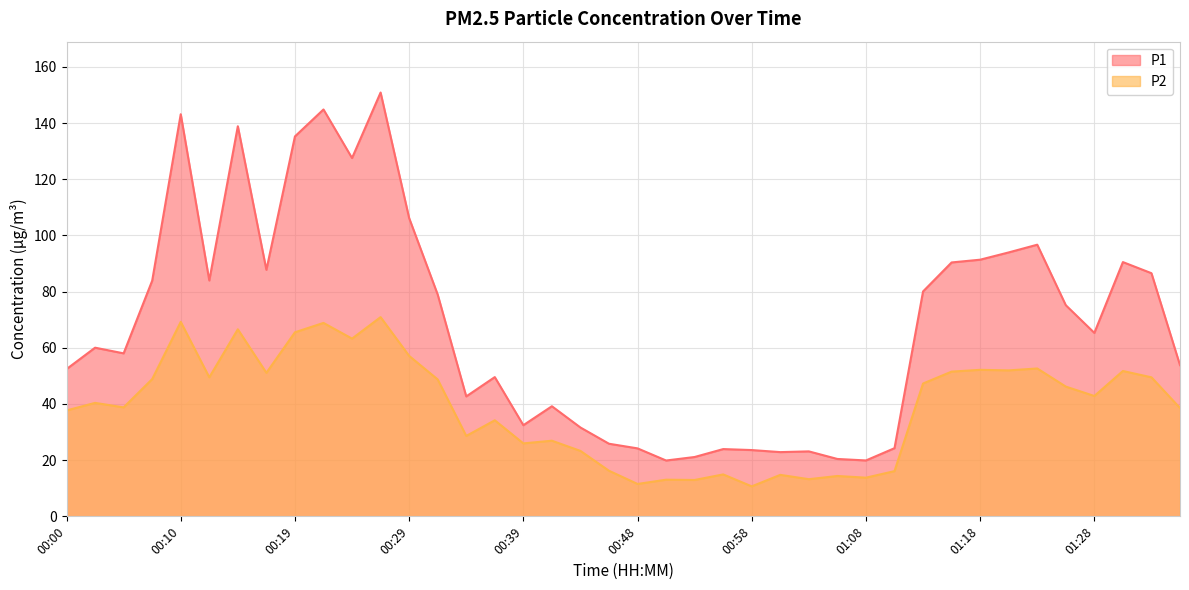

What is the value of the P2 point at the 33rd from the left?

52.2